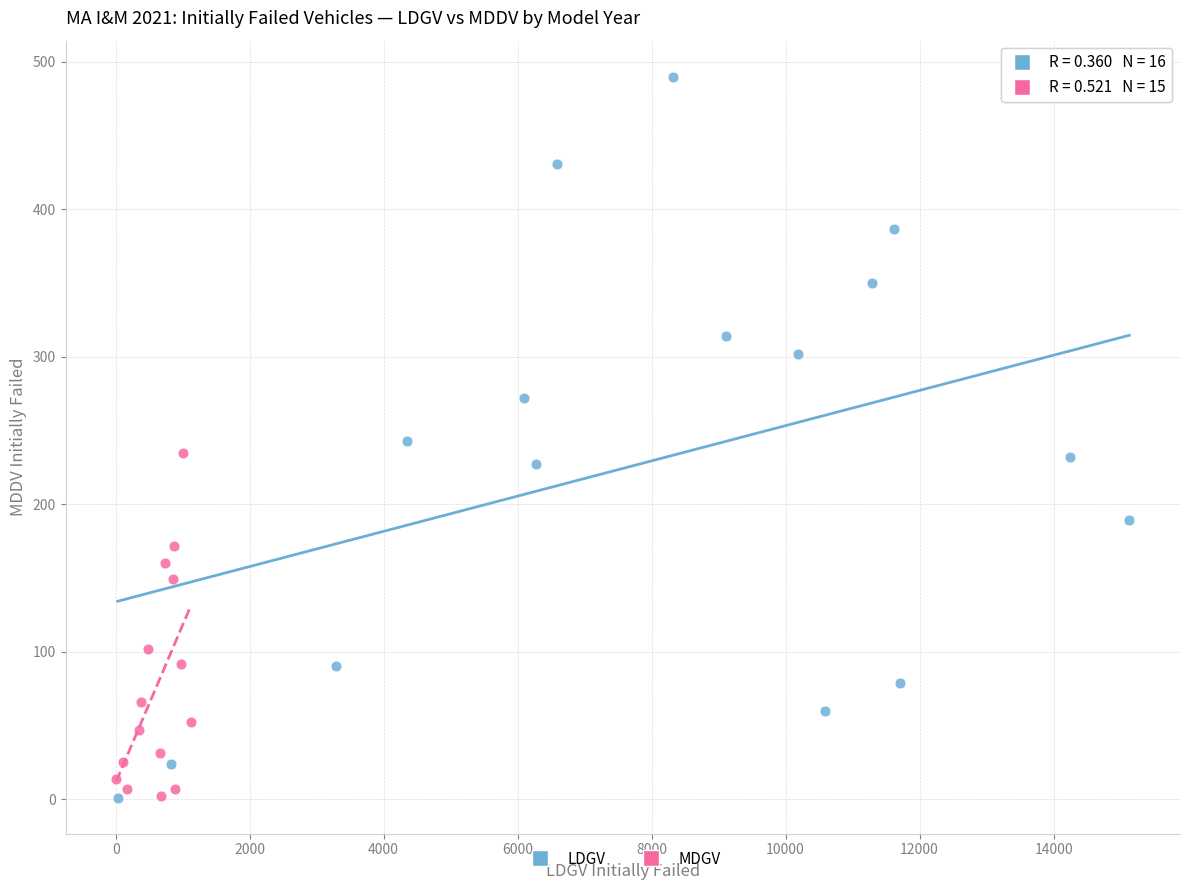

Which series contains the highest Y value?

LDGV